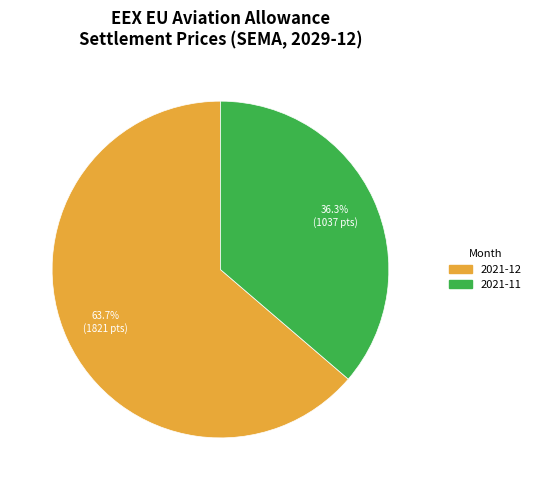

Which category has the biggest portion of the pie?

2021-12